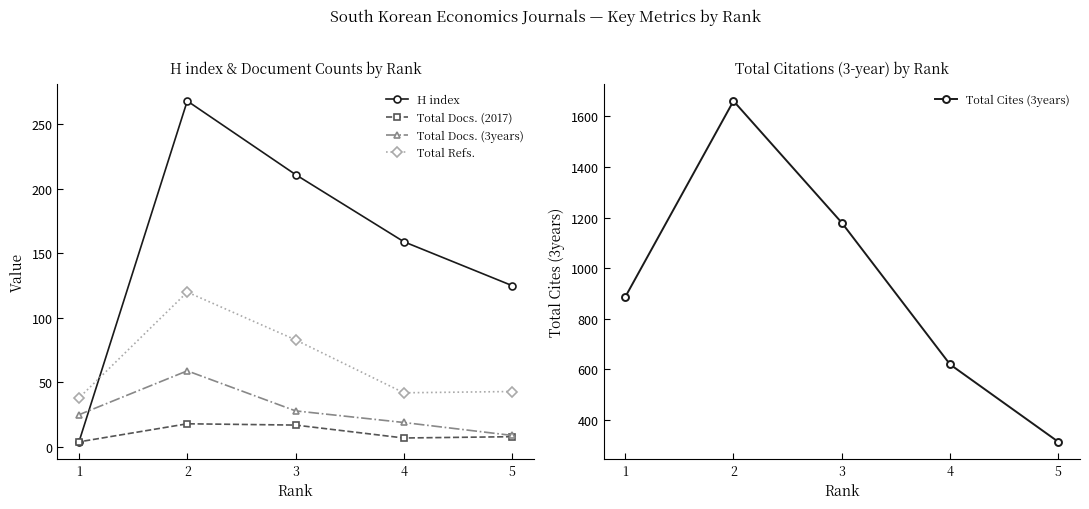

Which series has the widest spread of values?

Total Cites (3years)